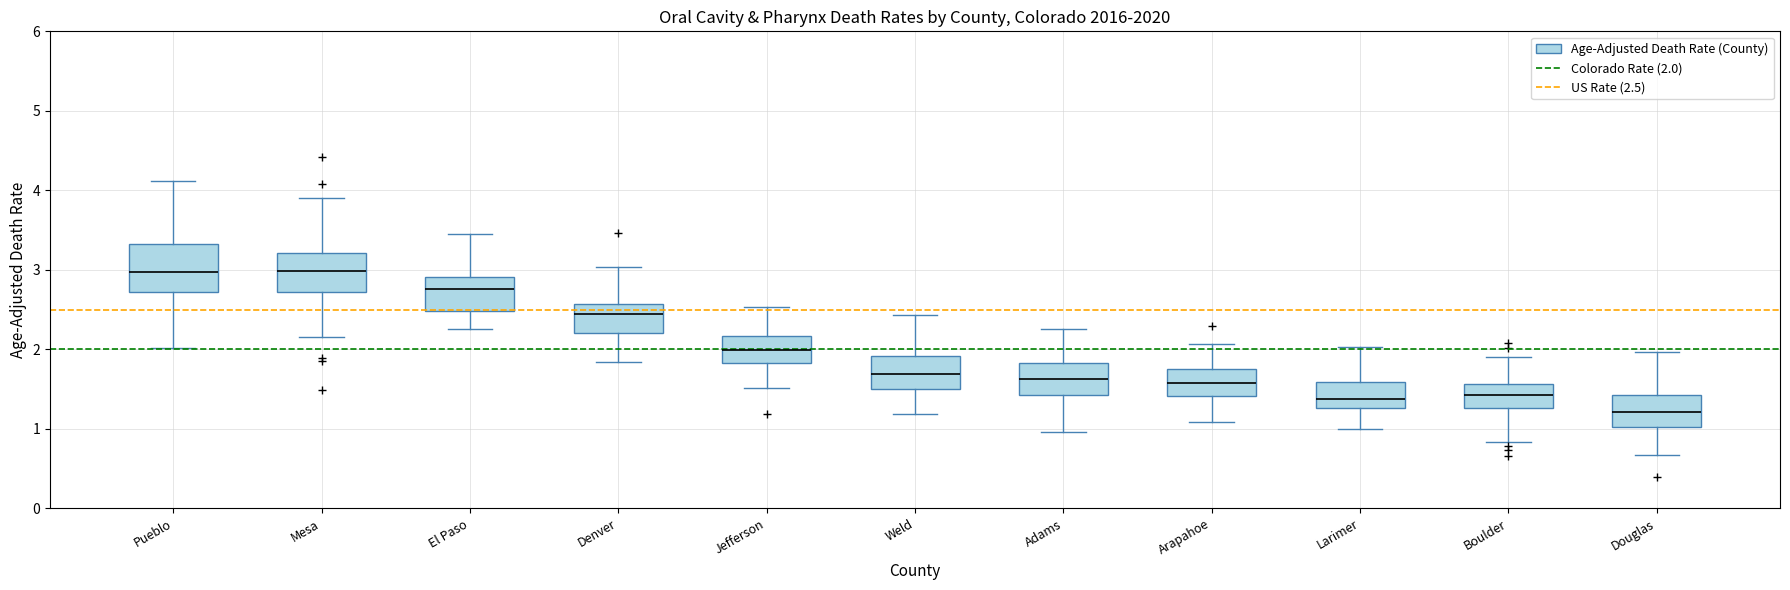

Reading left to right, transcribe this box plot: for each box, give where its median line is, the range the box spans, and where its two whiskers end, as read against the y-axis. The values are not printed on the chart, so give them approximately, as read against the axis.

Pueblo: median 3.0, box 2.7 to 3.3, whiskers 2.0 to 4.1
Mesa: median 3.0, box 2.7 to 3.2, whiskers 2.2 to 3.9
El Paso: median 2.8, box 2.5 to 2.9, whiskers 2.3 to 3.4
Denver: median 2.4, box 2.2 to 2.6, whiskers 1.8 to 3.0
Jefferson: median 2.0, box 1.8 to 2.2, whiskers 1.5 to 2.5
Weld: median 1.7, box 1.5 to 1.9, whiskers 1.2 to 2.4
Adams: median 1.6, box 1.4 to 1.8, whiskers 1.0 to 2.3
Arapahoe: median 1.6, box 1.4 to 1.8, whiskers 1.1 to 2.1
Larimer: median 1.4, box 1.3 to 1.6, whiskers 1.0 to 2.0
Boulder: median 1.4, box 1.3 to 1.6, whiskers 0.8 to 1.9
Douglas: median 1.2, box 1.0 to 1.4, whiskers 0.7 to 2.0